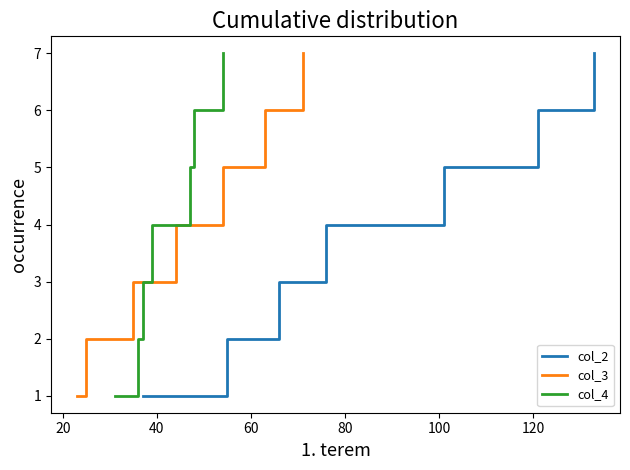

Which series has the largest total across all categories?

col_2